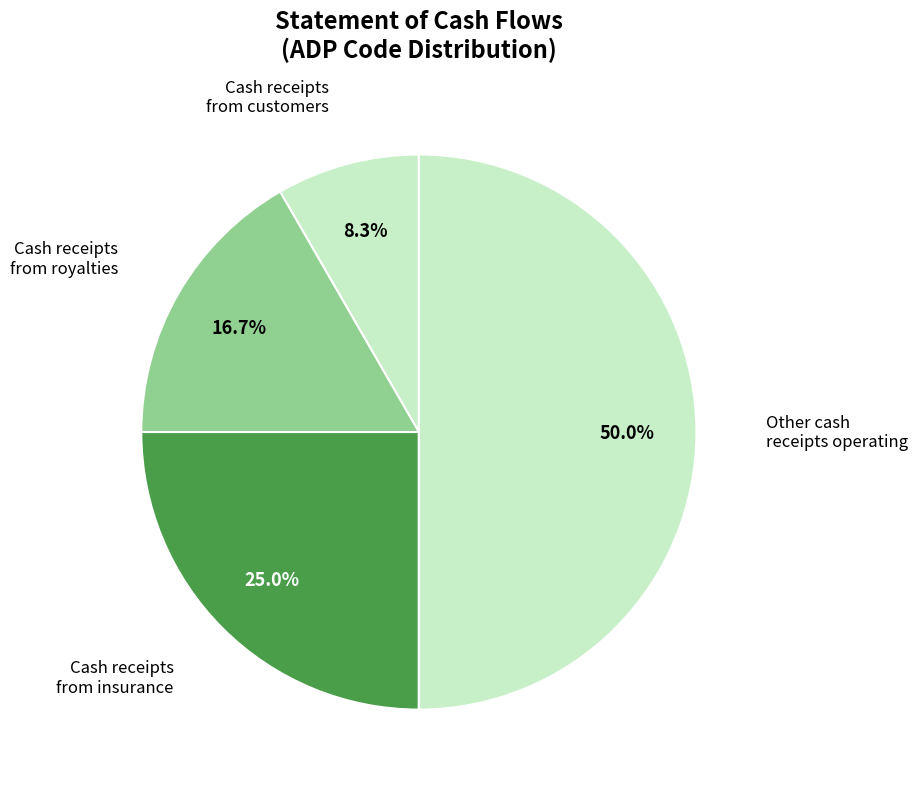

Is there a majority slice in this chart?

No